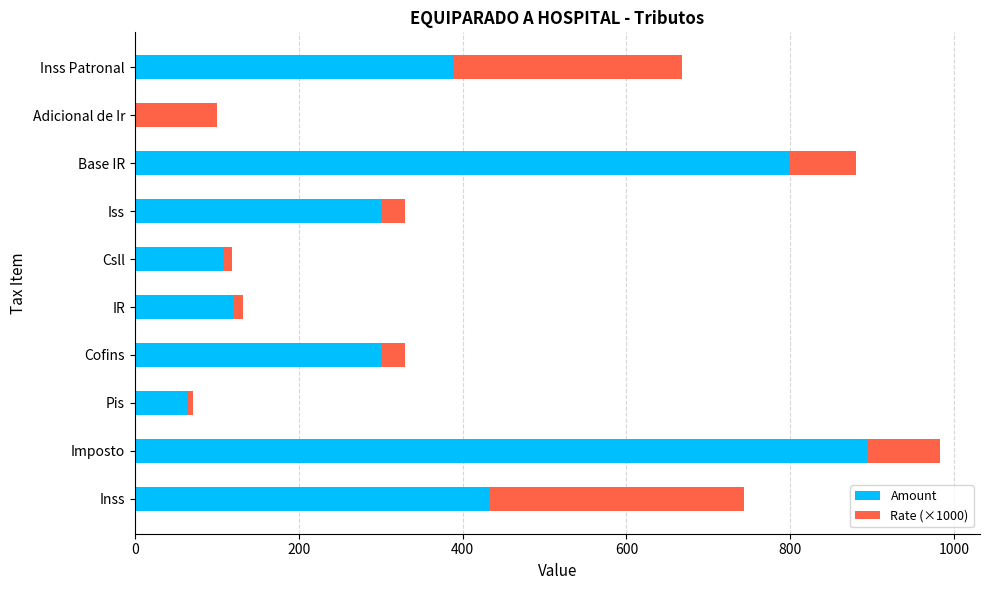

What value does the Amount series have at Iss?

300.0